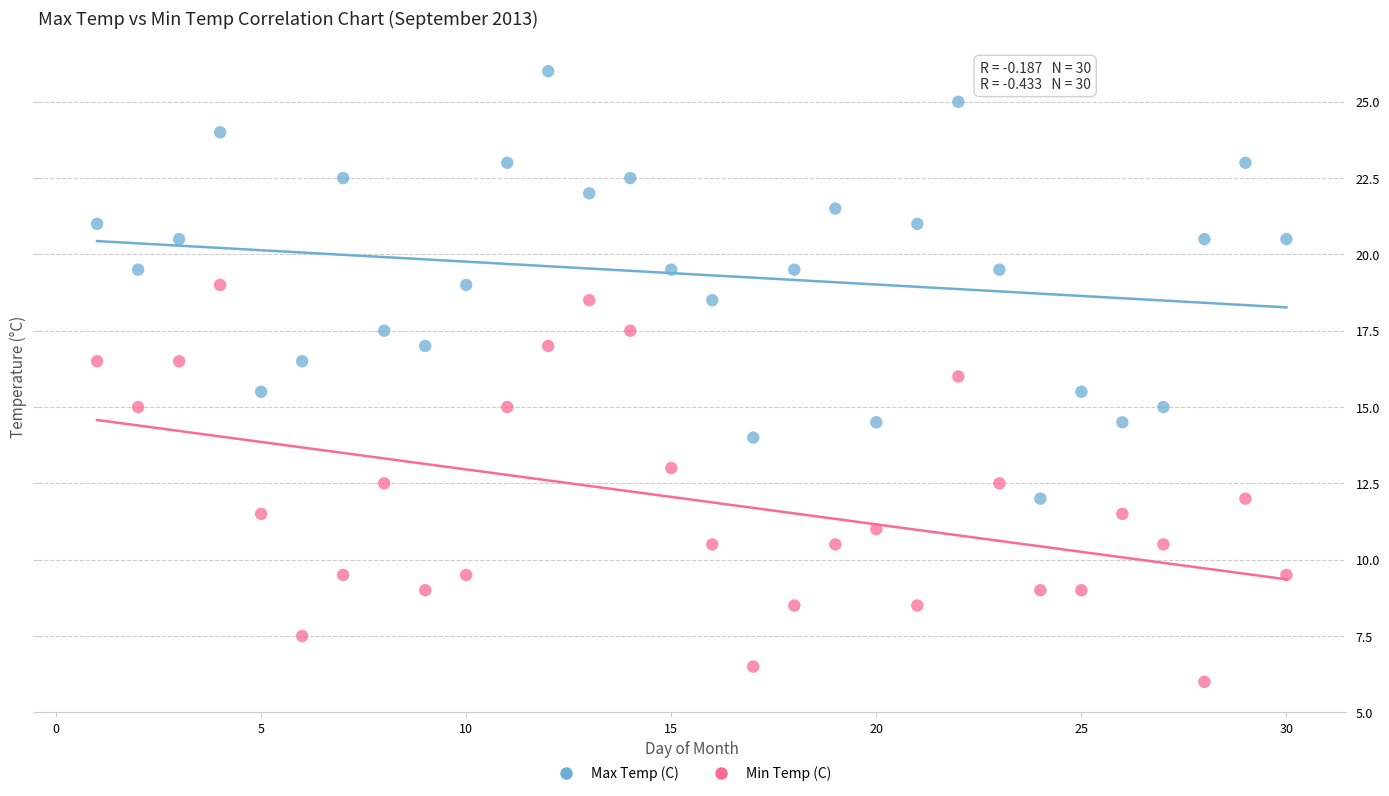

What are all the series names shown in the legend?

Max Temp (C), Min Temp (C)